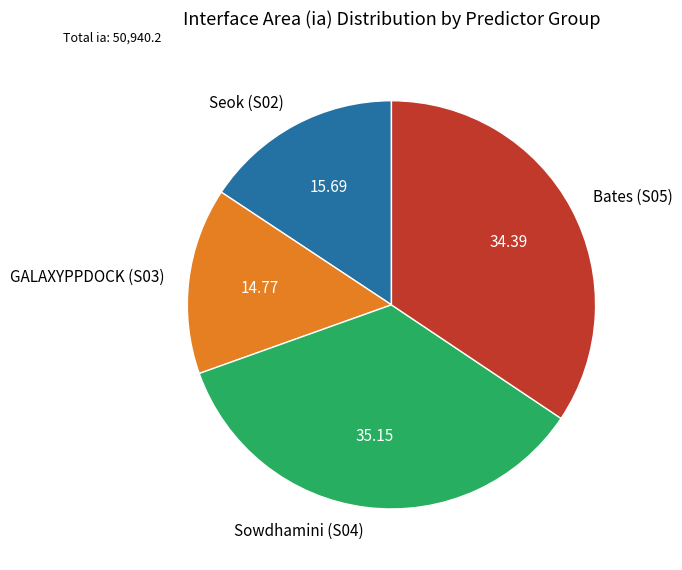

Which has a higher value, Bates (S05) or GALAXYPPDOCK (S03)?

Bates (S05)